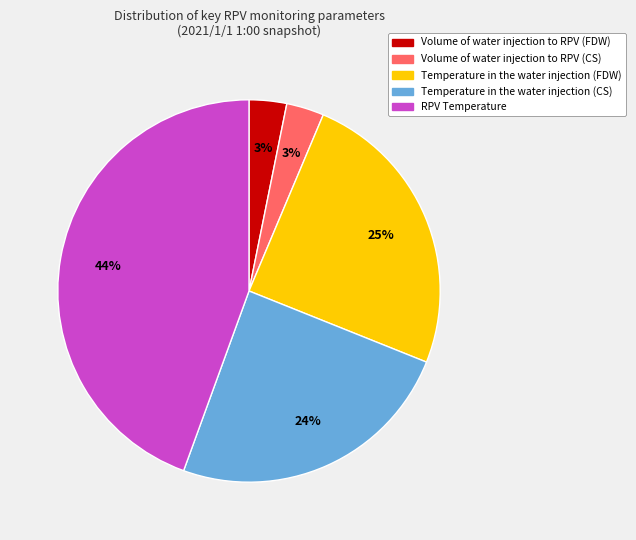

How many segments does this pie chart have?

5